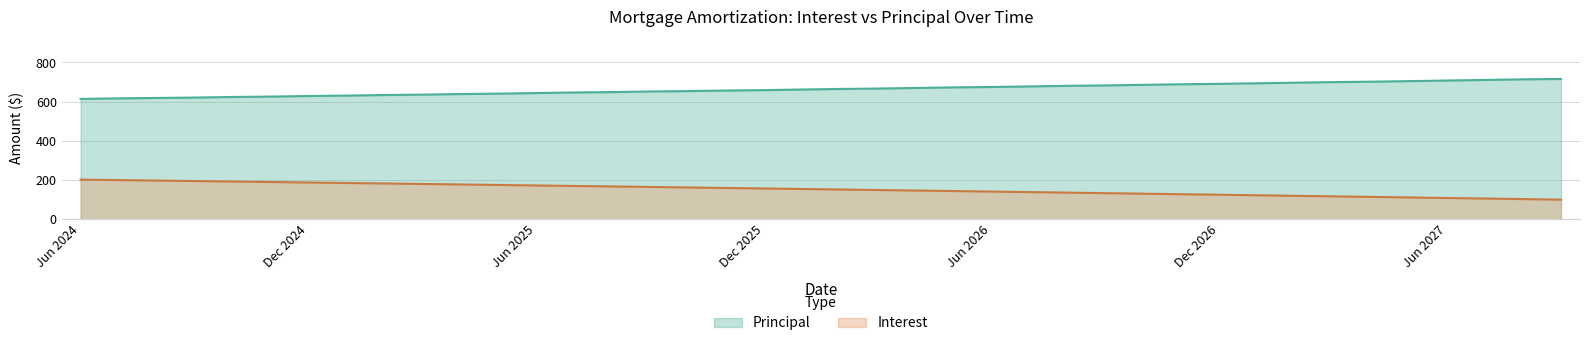

What is the average value of the Interest series?

152.2